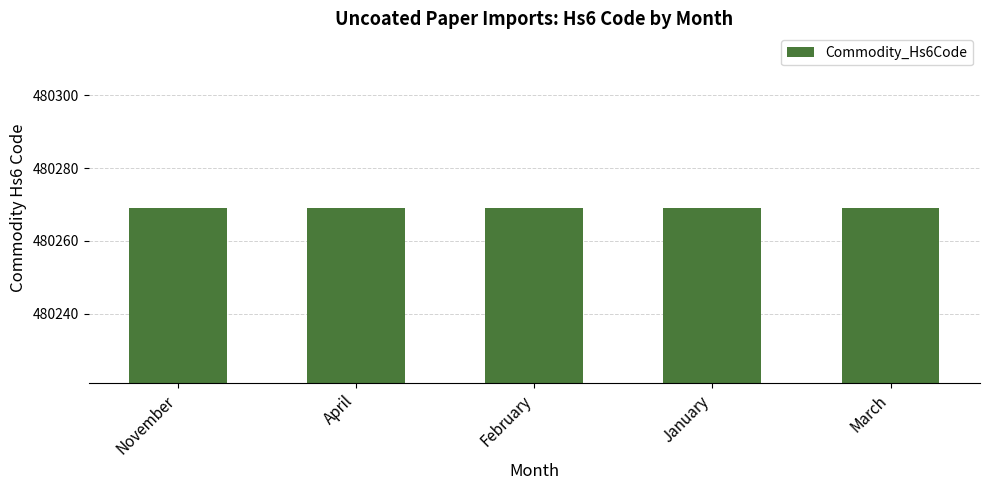

What is the label of the 2nd bar from the left?

April